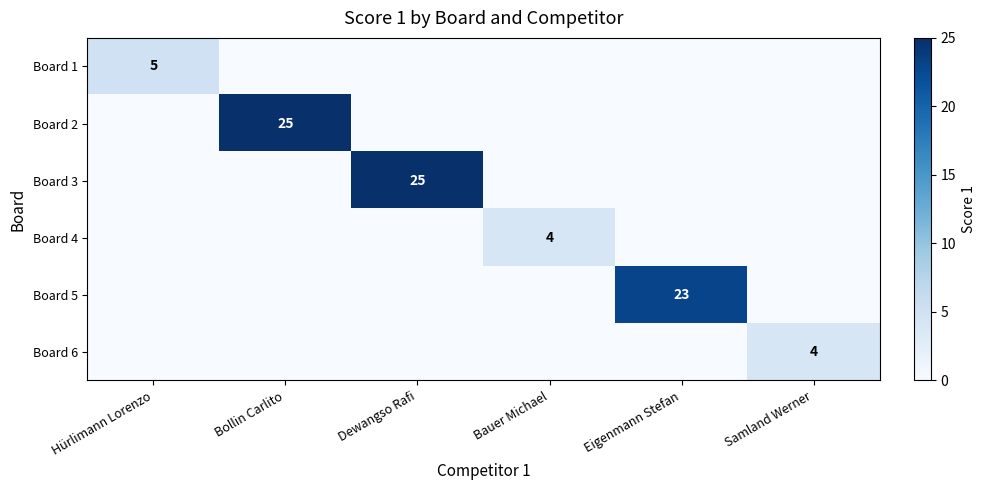

The value of Board 6 at Samland Werner is 6. True or false?

False